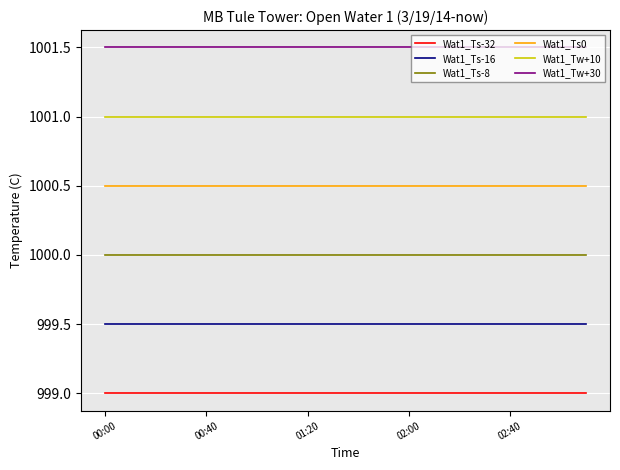

True or false: Wat1_Ts0 and Wat1_Ts-16 cross at least once.

False